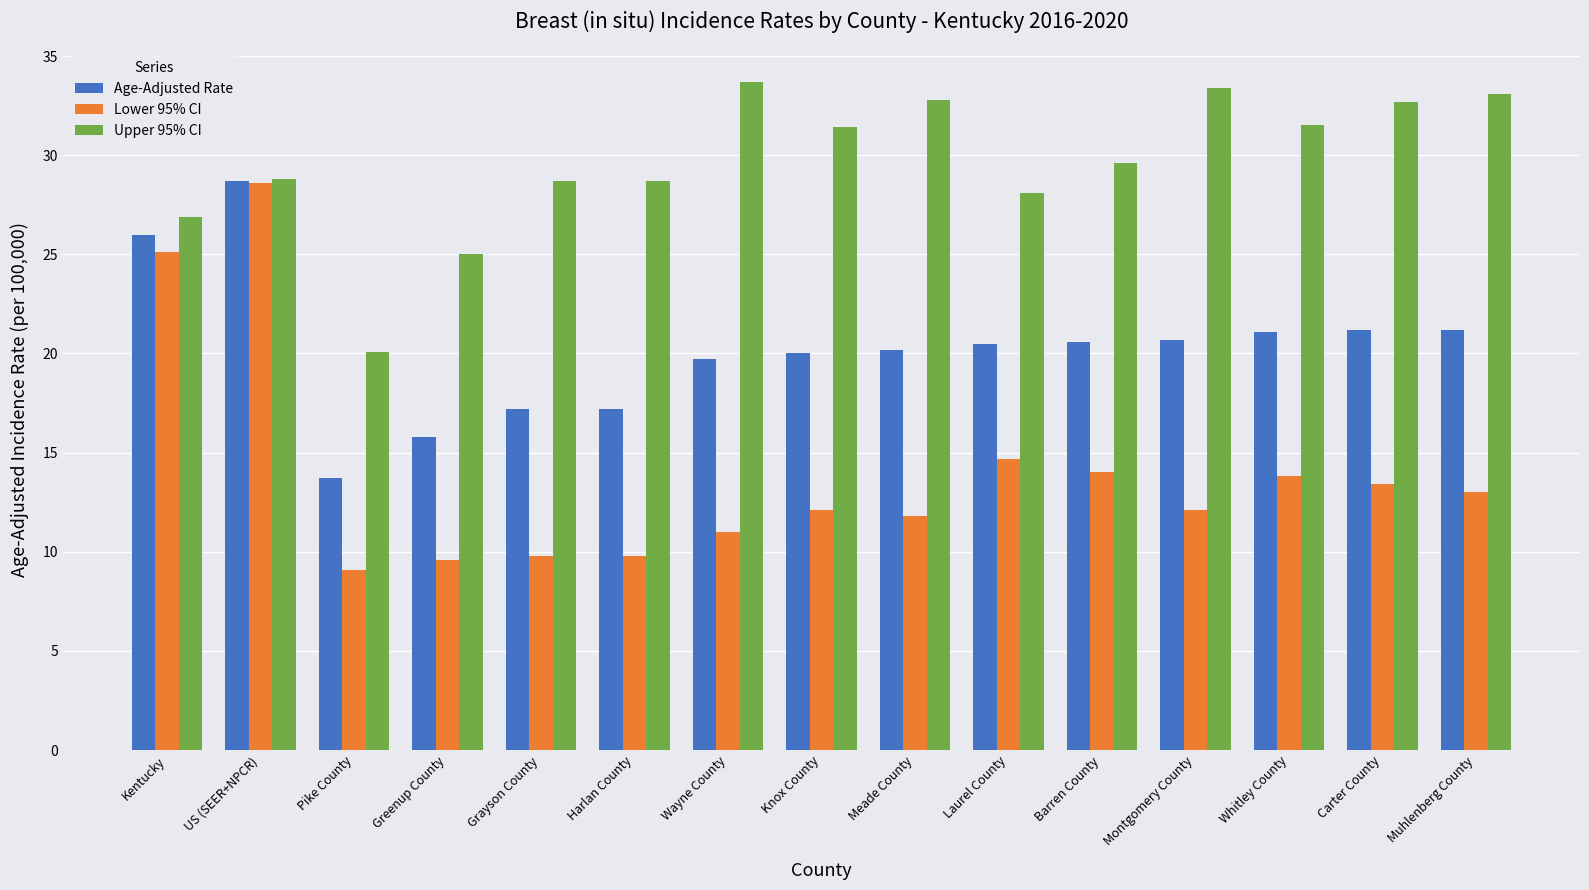

How many data points does each series have?

15